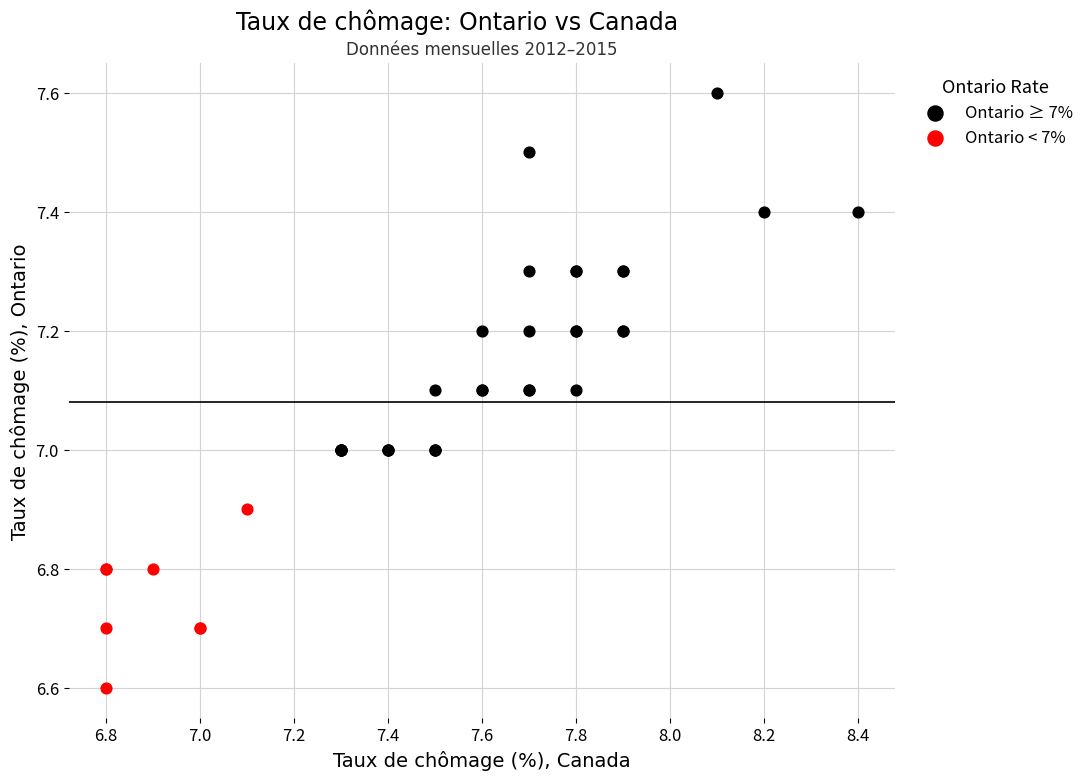

Which series contains the highest Y value?

Ontario ≥ 7%